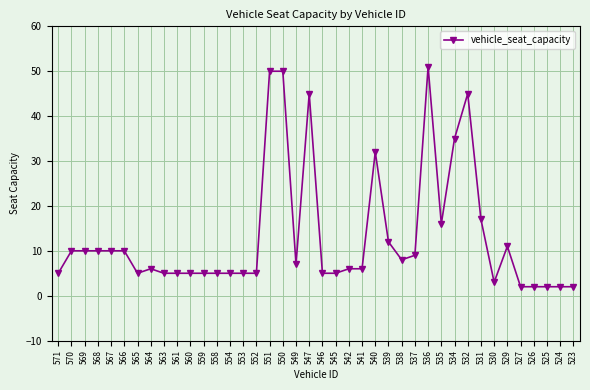

How many distinct data groups are displayed?

1